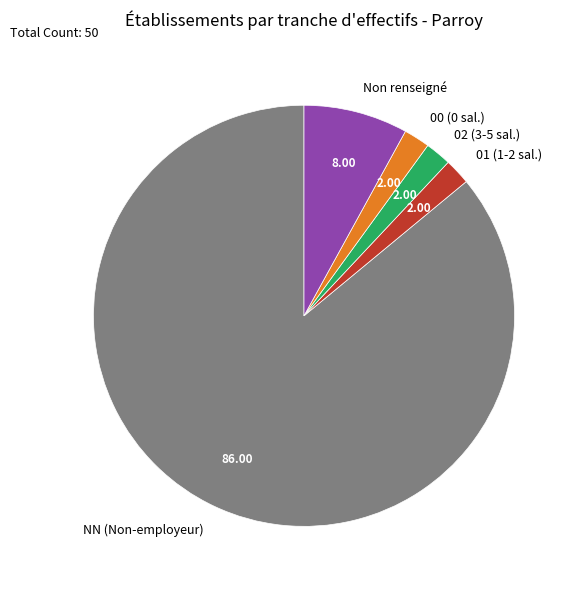

Which slice represents more than half of the pie?

NN (Non-employeur)